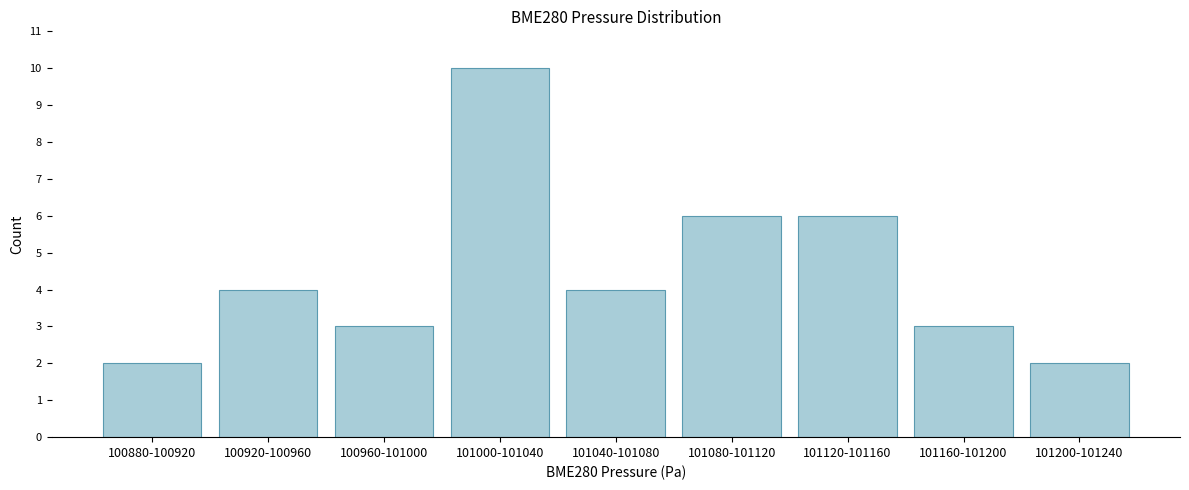

Reading right to left, transcribe all the data shown in this chart.

2	3	6	6	4	10	3	4	2